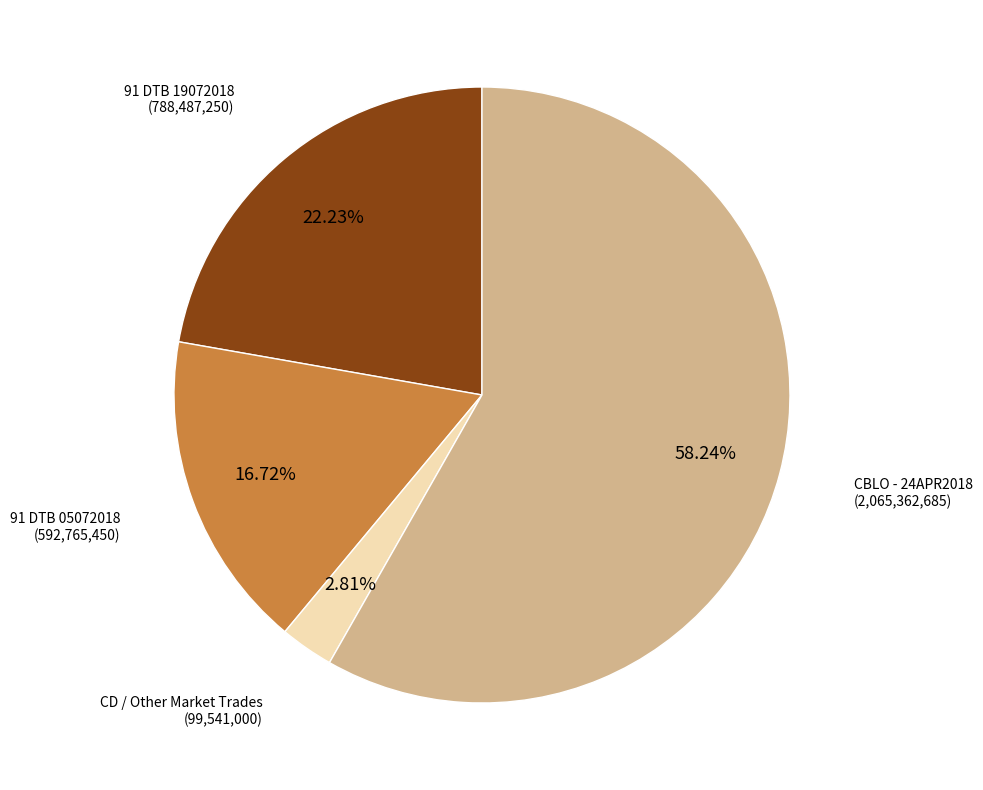

Is there a majority slice in this chart?

Yes